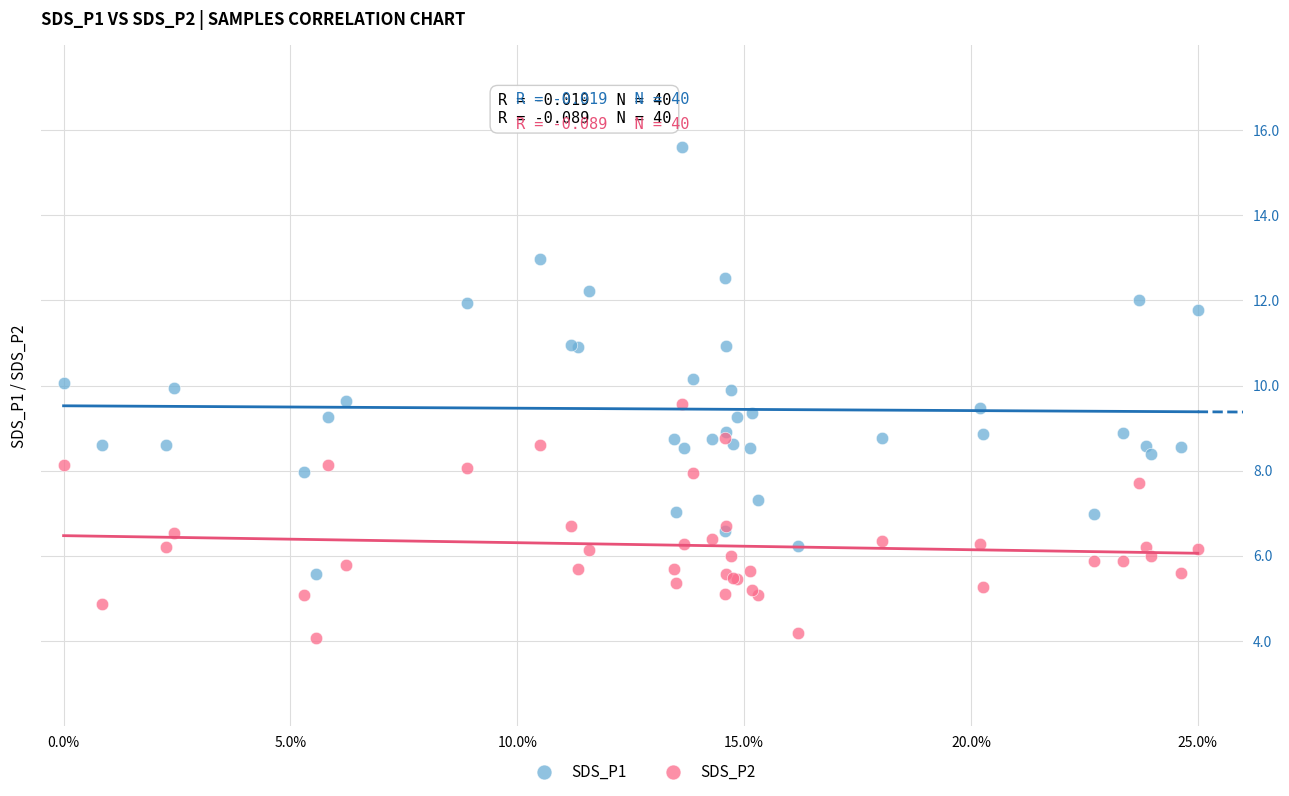

Which series reaches the minimum Y coordinate?

SDS_P2